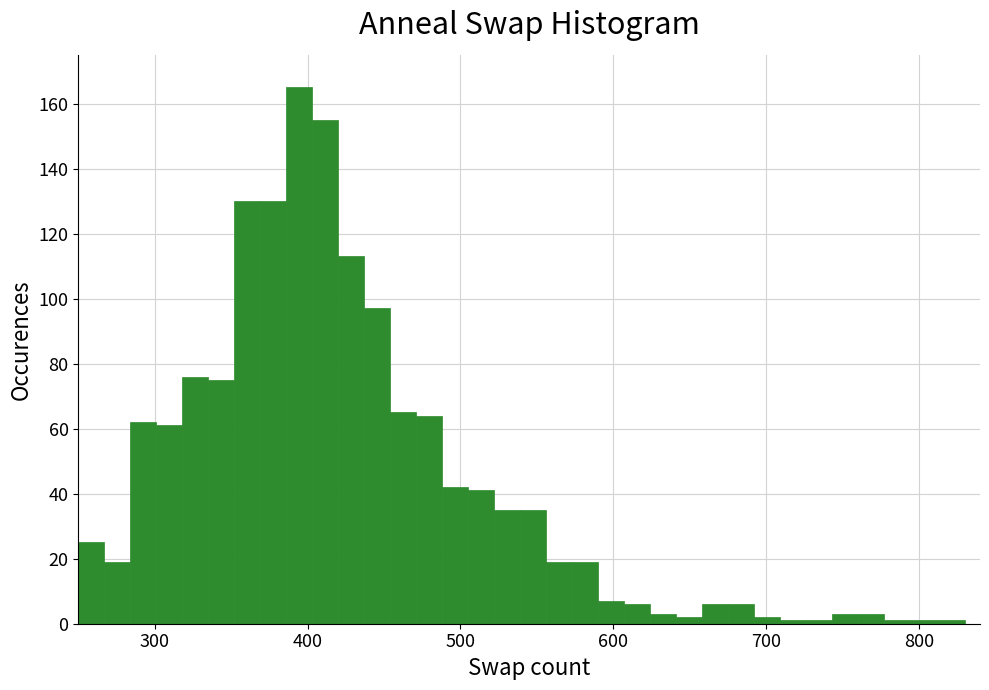

Read against the x-axis, roughly where is the centre of the tallest bar?

390